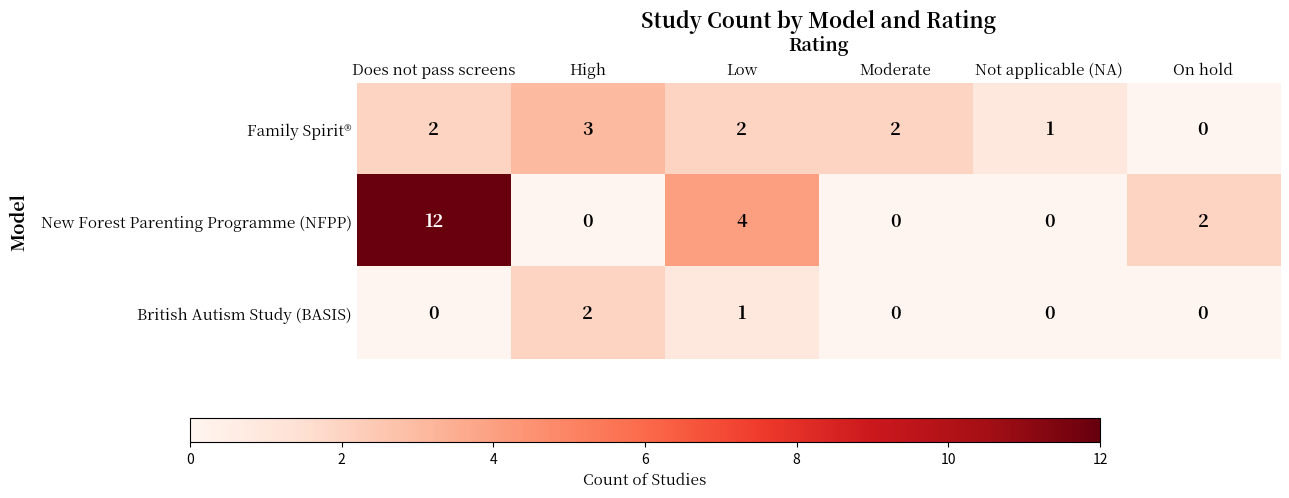

What is the sum of all Family Spirit® values?

10